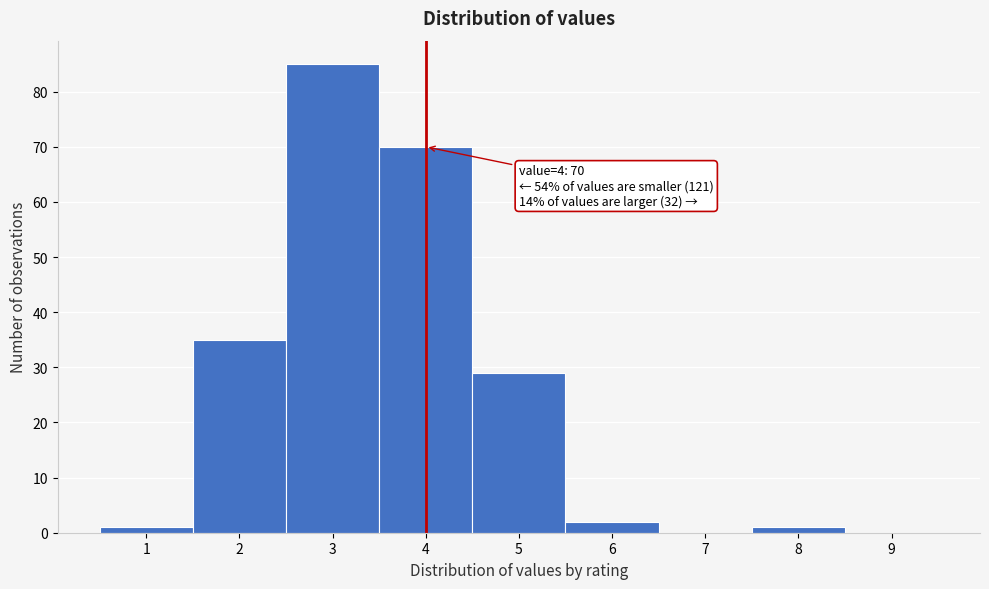

Over which range of the x-axis is the bar tallest?

2.5 to 3.5